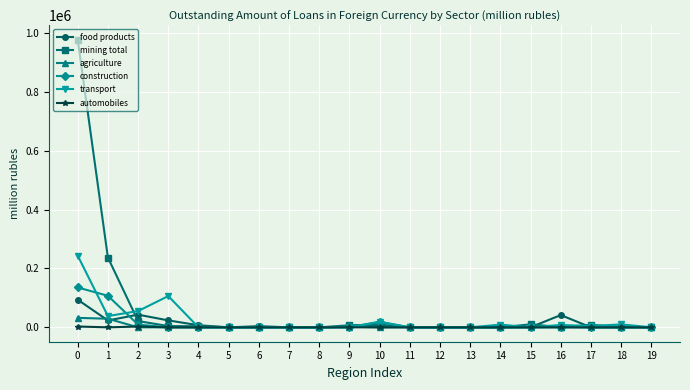

True or false: food products has more than 1 interior local peaks.

True